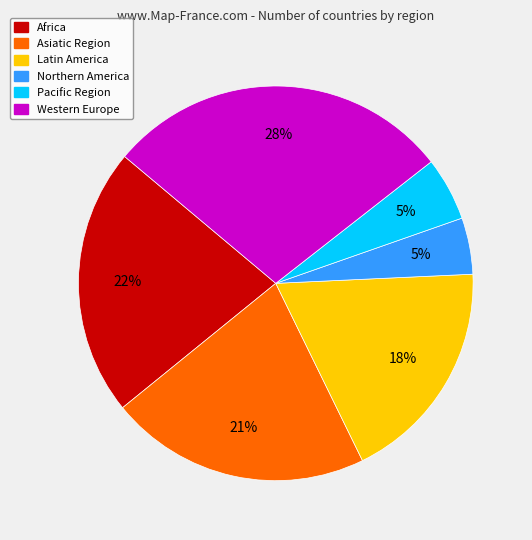

Which category has the biggest portion of the pie?

Western Europe